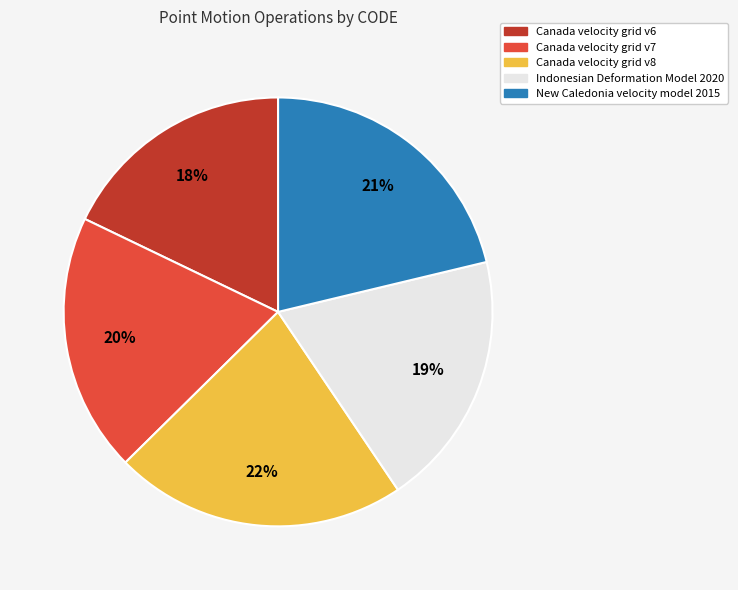

Which slice is the smallest?

Canada velocity grid v6